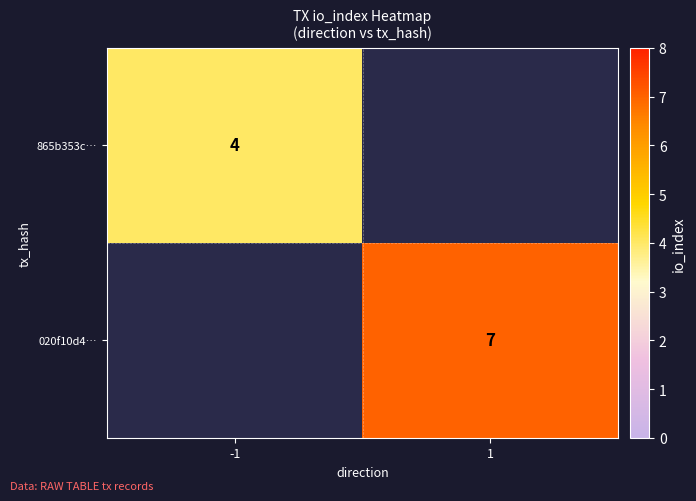

True or false: 865b353c… has a value of 6 at -1.

False